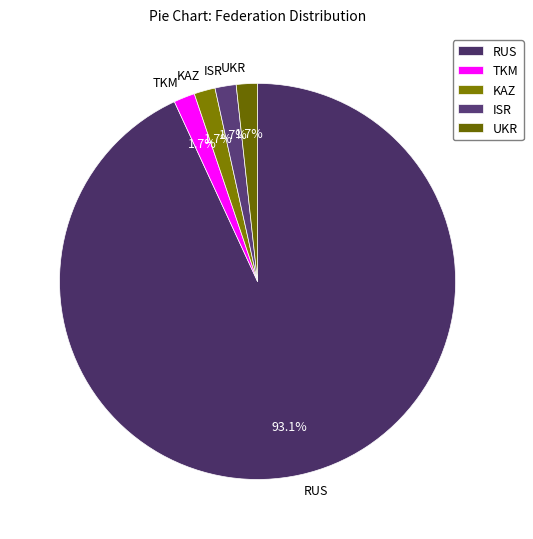

To the nearest percent, what is the average slice percentage?

20%